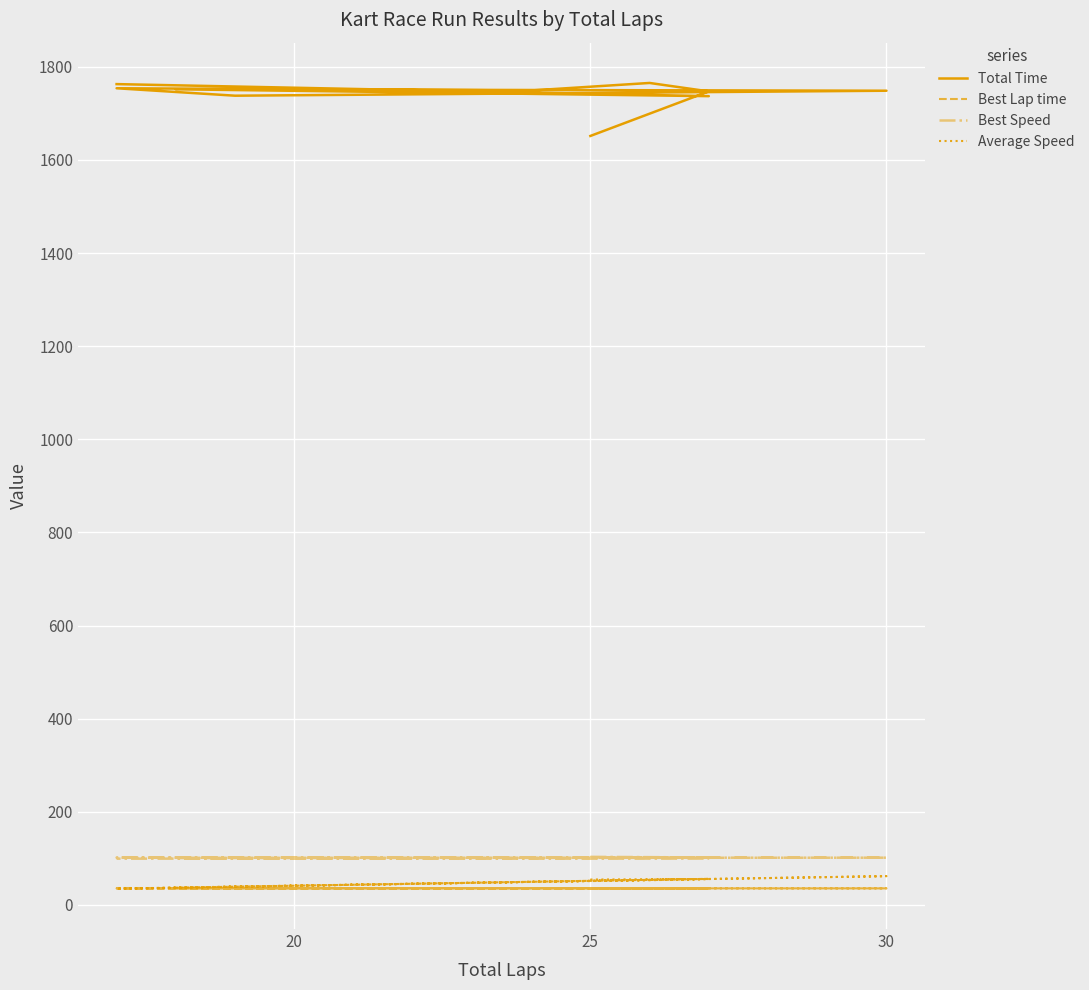

True or false: Average Speed and Best Speed intersect in this chart.

False